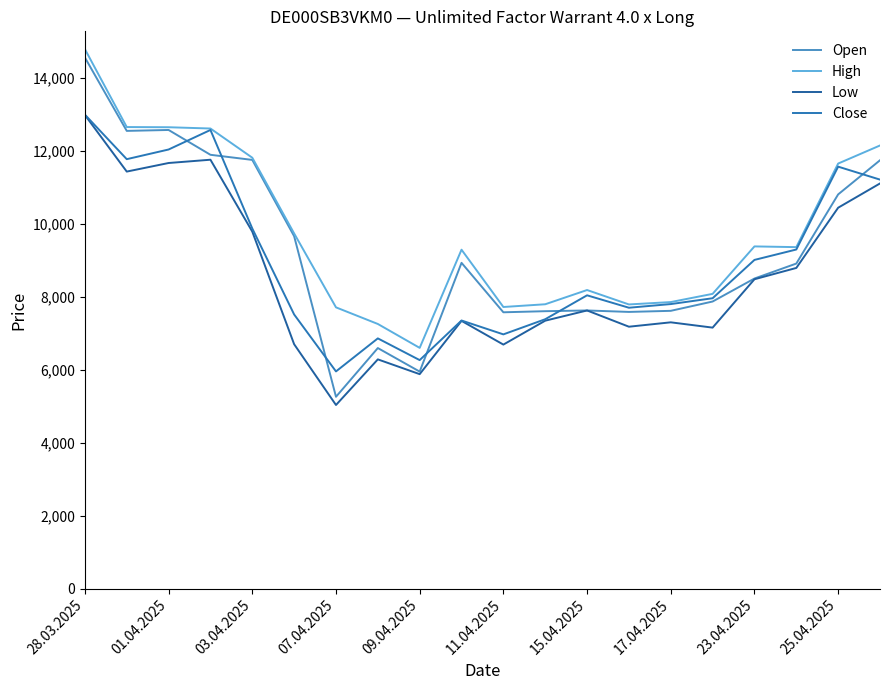

True or false: High has more than 1 interior local peaks.

True